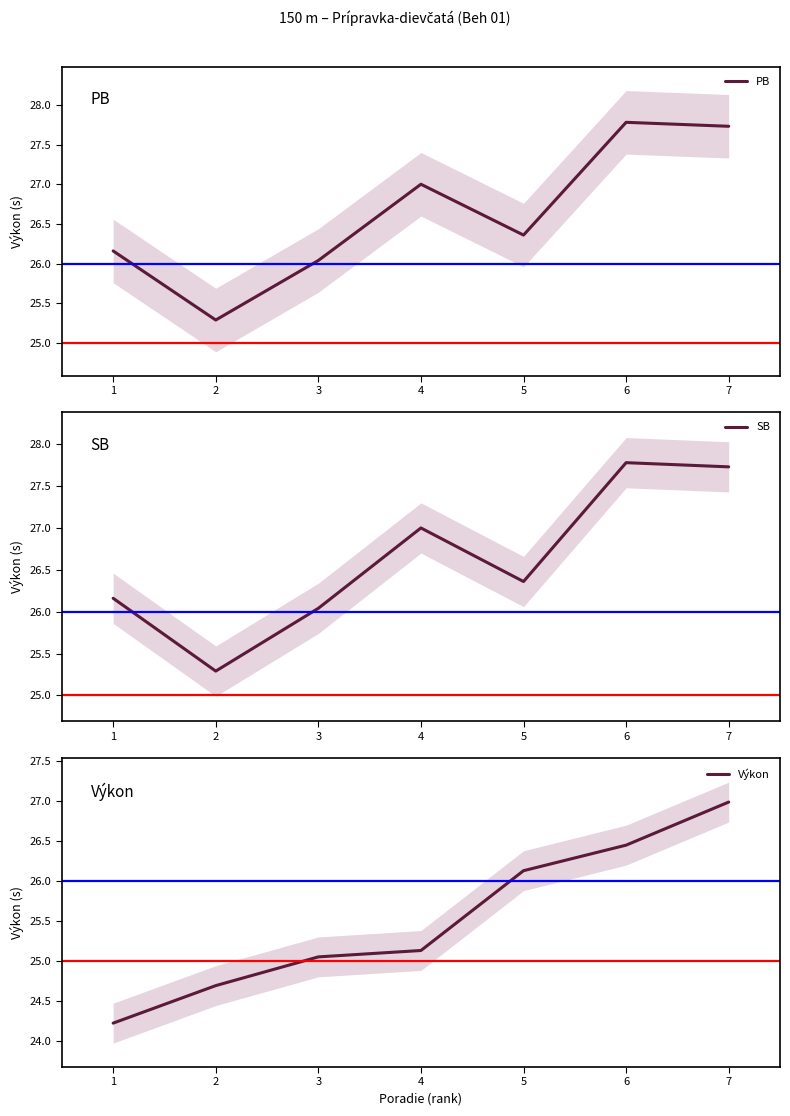

What is the sum of all SB values?

186.4